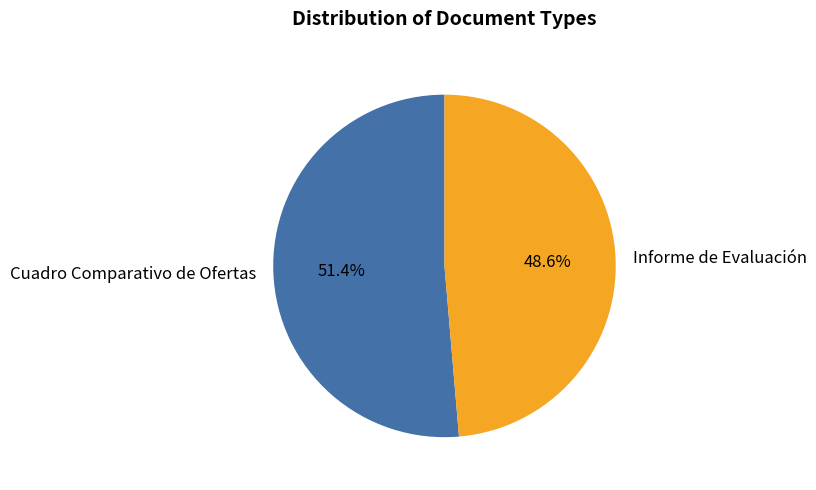

To the nearest percent, what percentage of the pie is Cuadro Comparativo de Ofertas?

51%